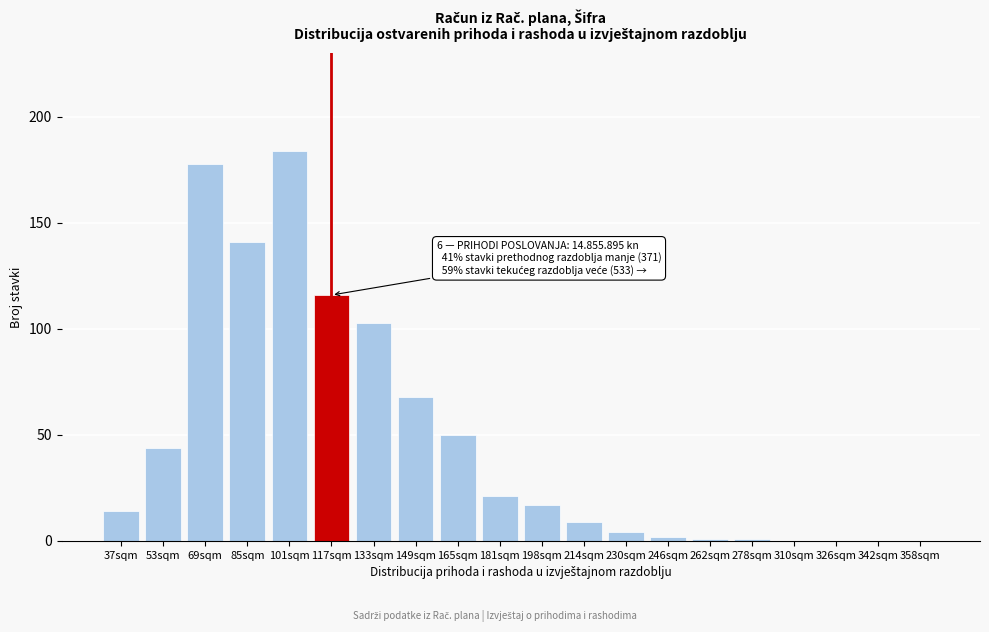

Reading left to right, transcribe all the data shown in this chart.

37sqm=14	53sqm=44	69sqm=178	85sqm=141	101sqm=184	117sqm=116	133sqm=103	149sqm=68	165sqm=50	181sqm=21	198sqm=17	214sqm=9	230sqm=4	246sqm=2	262sqm=1	278sqm=1	310sqm=0	326sqm=0	342sqm=0	358sqm=0